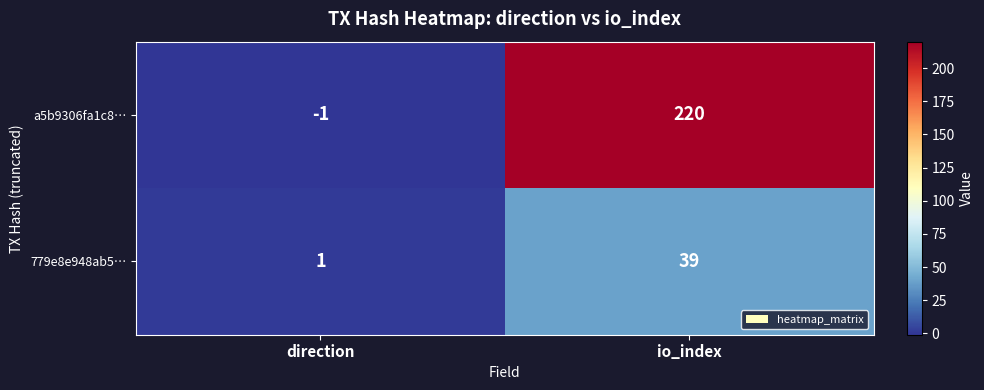

What is the average value of the 779e8e948ab5… series?

20